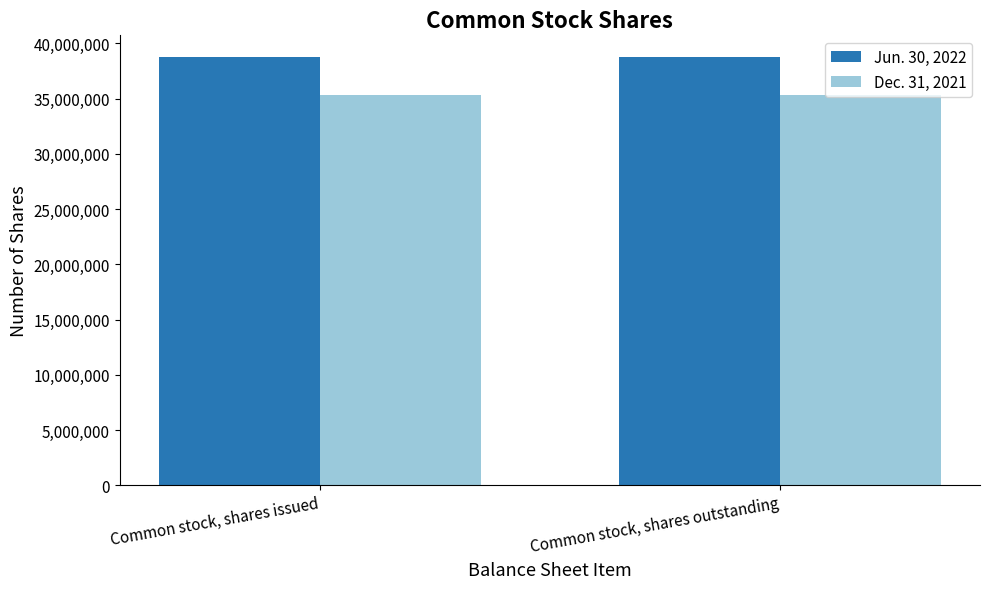

How many categories are shown in the chart?

2